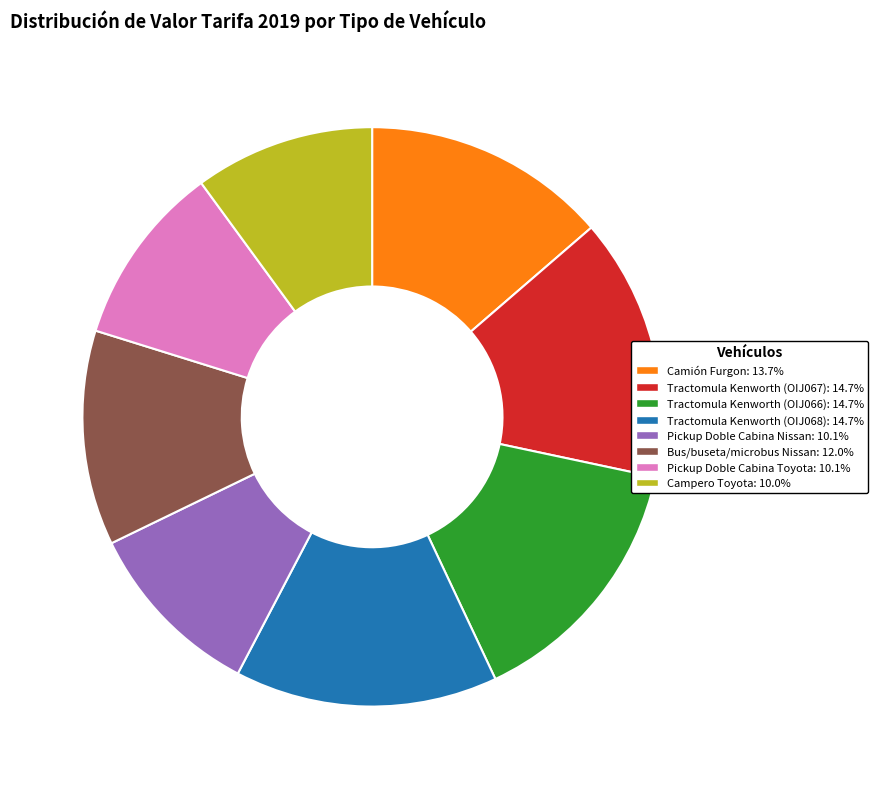

Approximately how many times larger is the value at Tractomula Kenworth (OIJ067) compared to Tractomula Kenworth (OIJ068)?

1.0